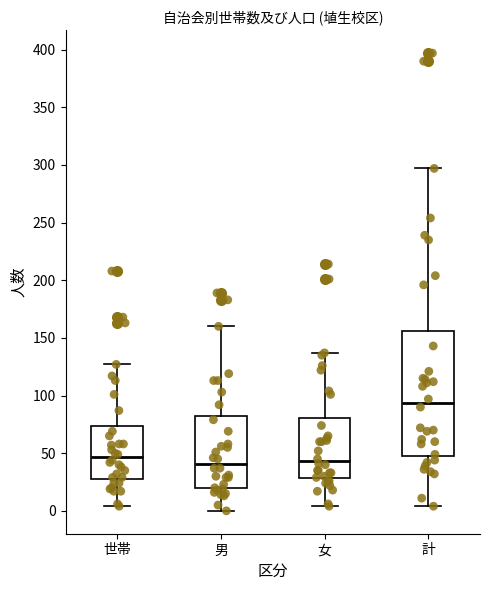

Where does the lower whisker of the box for 世帯 end on the y-axis? The values are not printed on the chart, so give them approximately, as read against the axis.

5